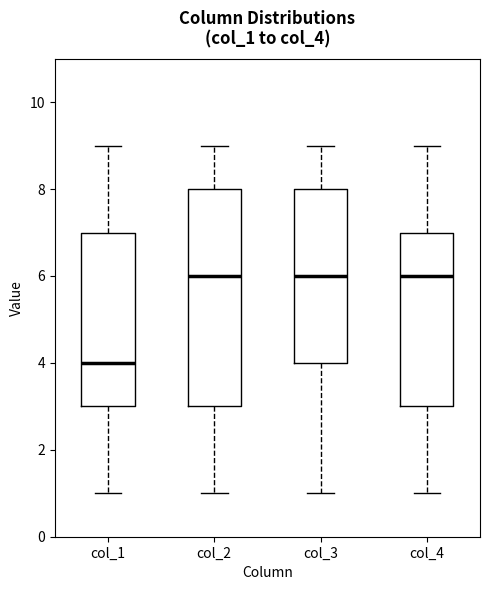

Reading left to right, read every box against the y-axis: the position of its median line, the range the box covers, and the ends of its whiskers. The values are not printed on the chart, so give them approximately, as read against the axis.

col_1: median 4, box 3 to 7, whiskers 1 to 9
col_2: median 6, box 3 to 8, whiskers 1 to 9
col_3: median 6, box 4 to 8, whiskers 1 to 9
col_4: median 6, box 3 to 7, whiskers 1 to 9